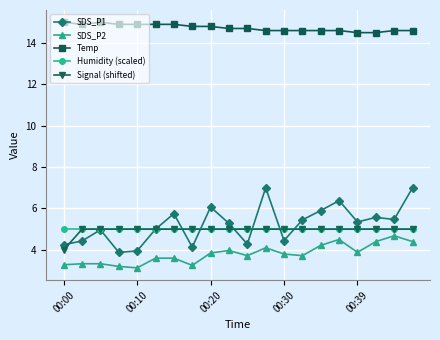

What is the difference between the maximum and minimum values in the SDS_P1 series?

3.1